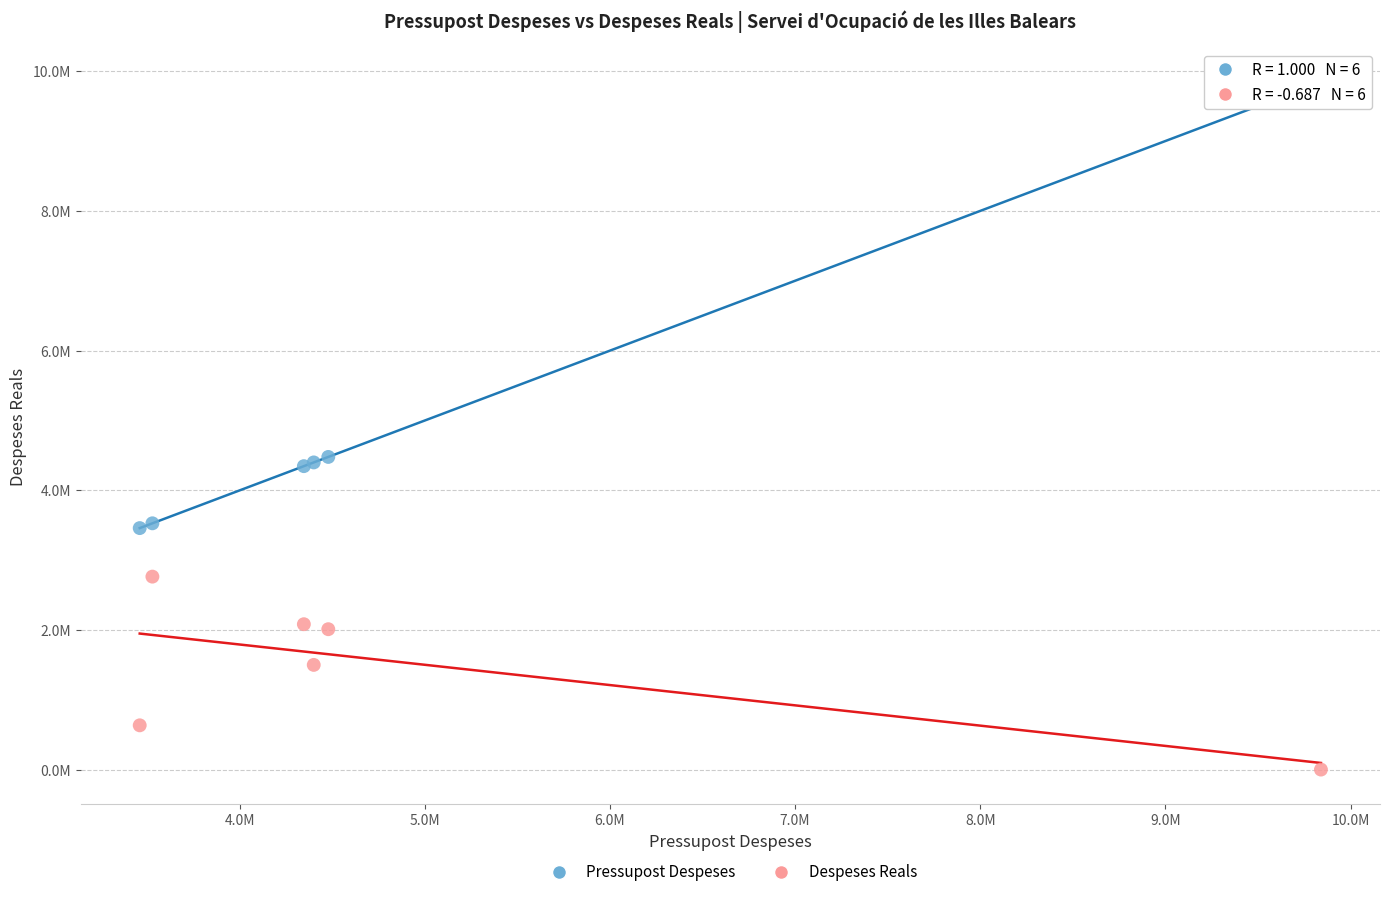

What are all the series names shown in the legend?

Pressupost Despeses, Despeses Reals